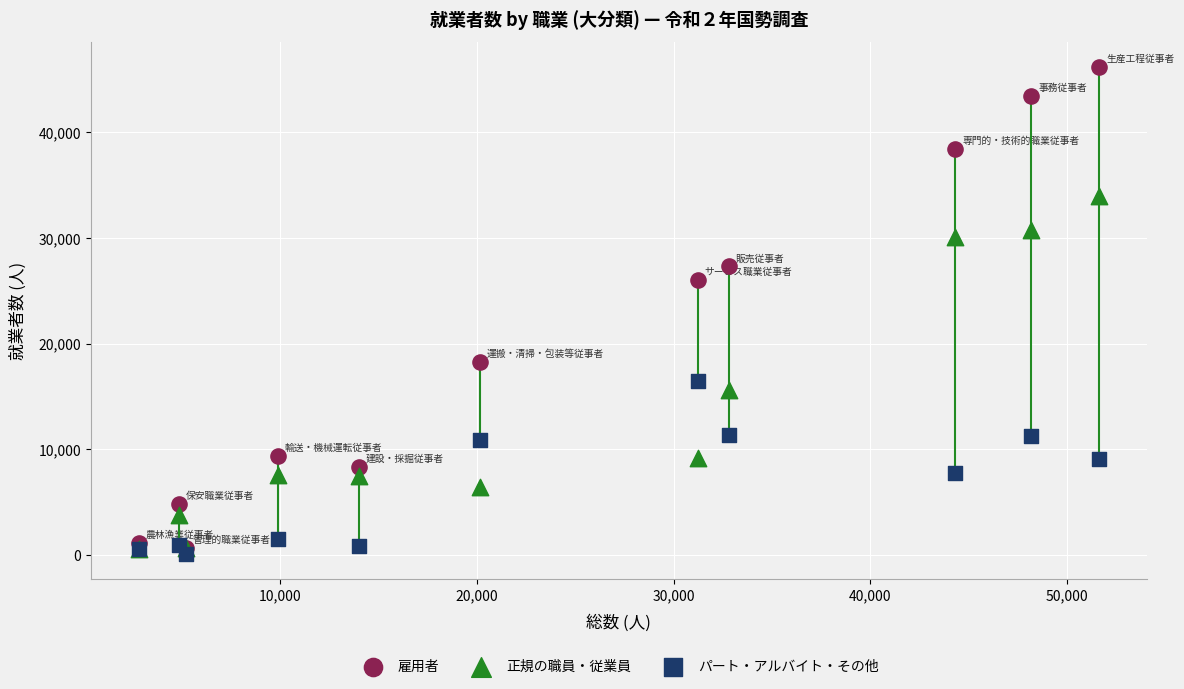

In the 雇用者 series, what Y value is closest to 23446?

25984